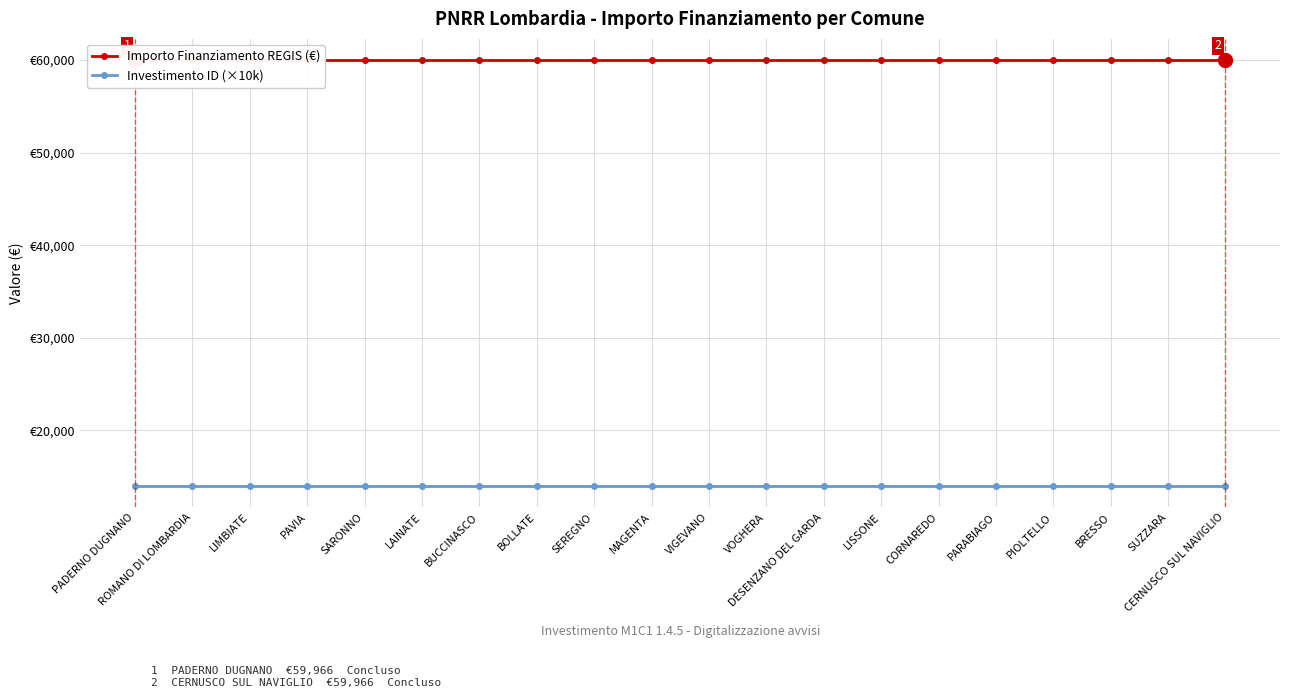

What is the lowest value of the Importo Finanziamento REGIS (€) series?

59966